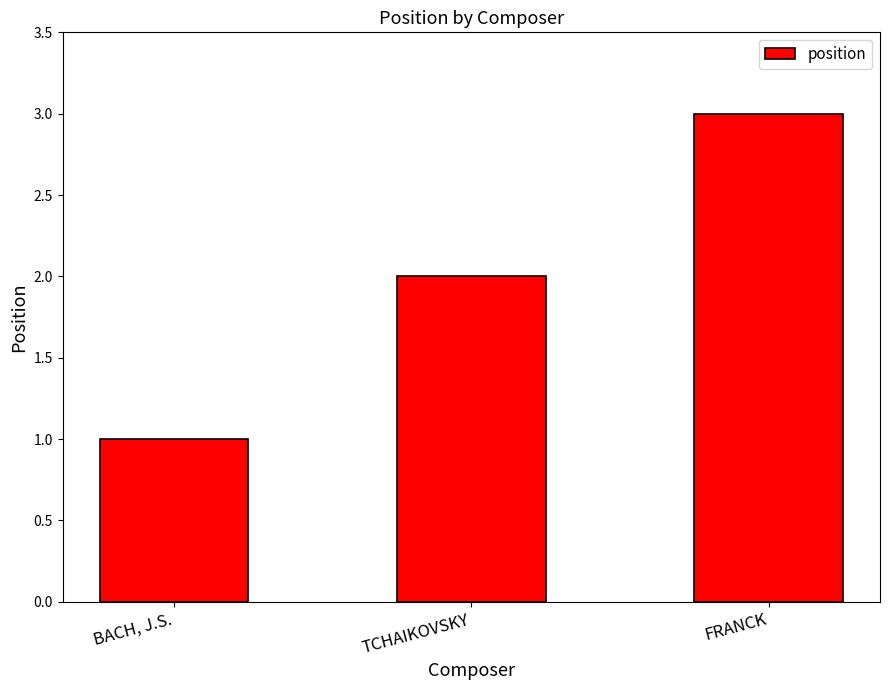

Rank the categories by value from lowest to highest.

BACH, J.S., TCHAIKOVSKY, FRANCK